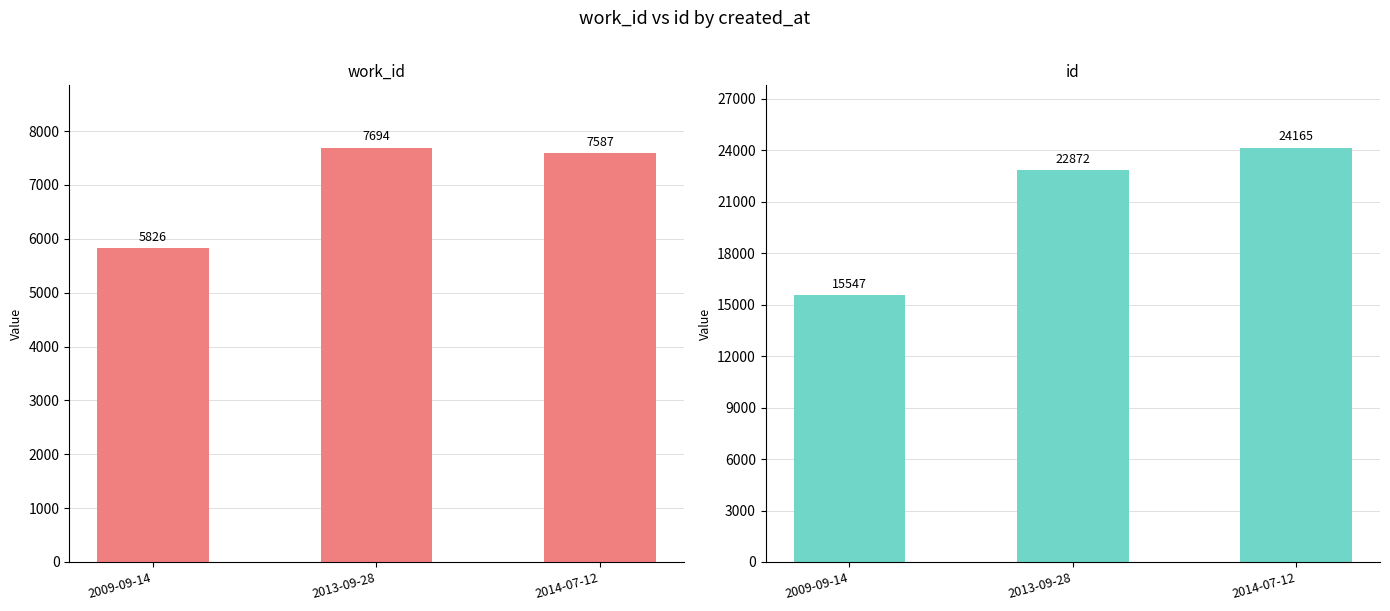

Does the chart contain stacked bars?

No